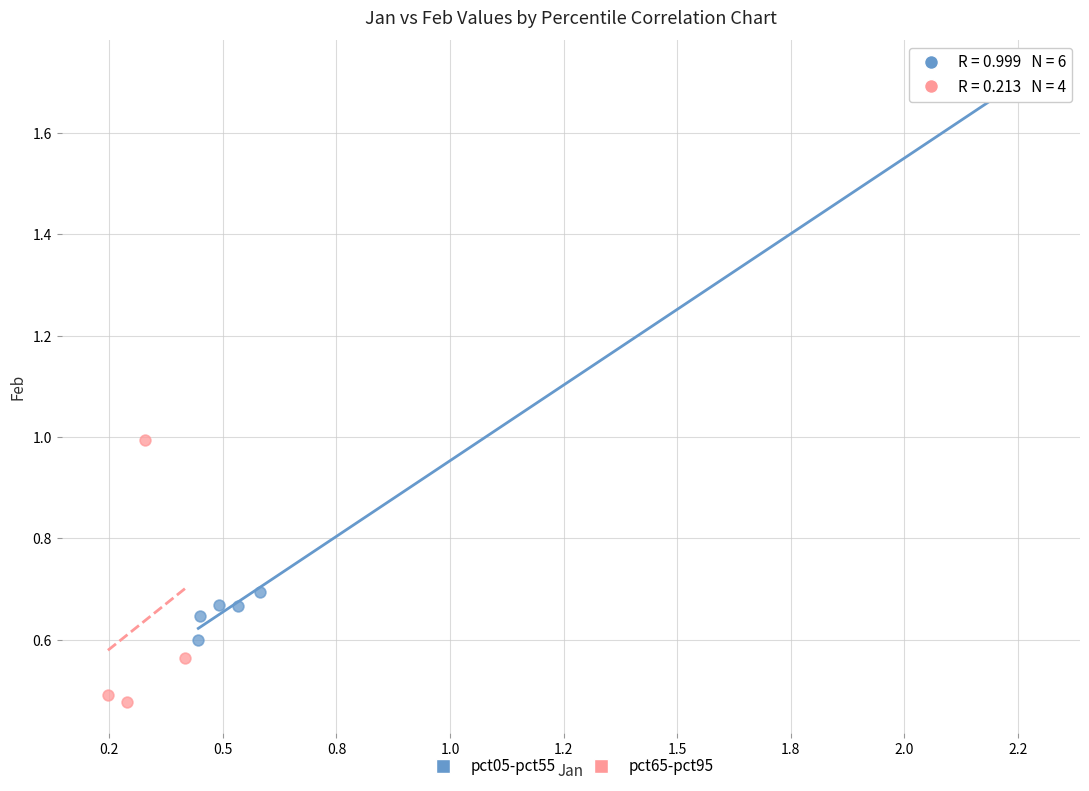

Which series has the largest Y range (max minus min)?

pct05-pct55